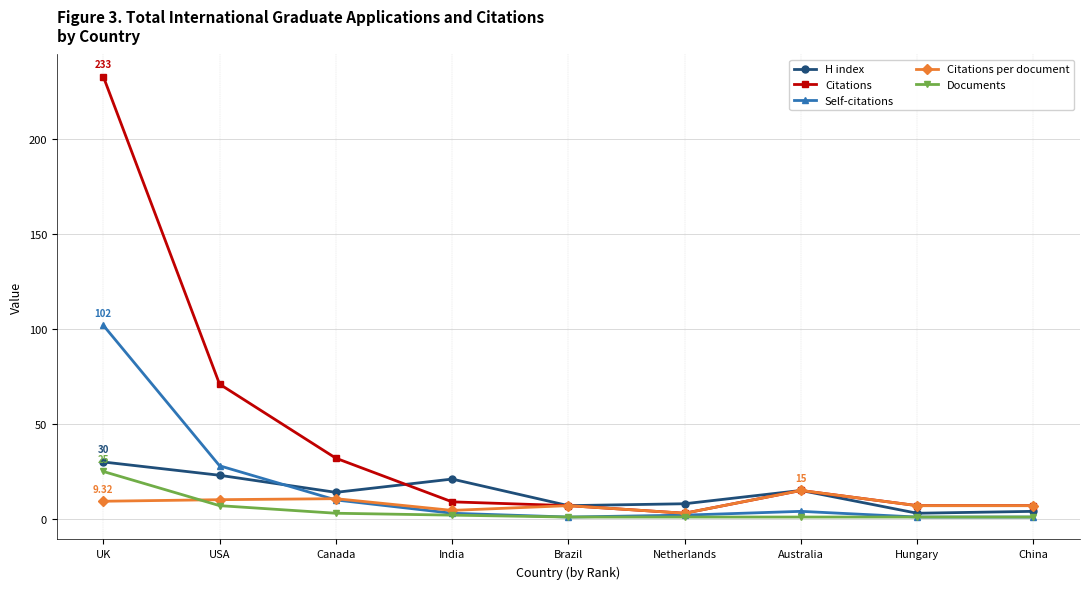

In Self-citations, how many points are higher than both neighbors (excluding endpoints)?

1